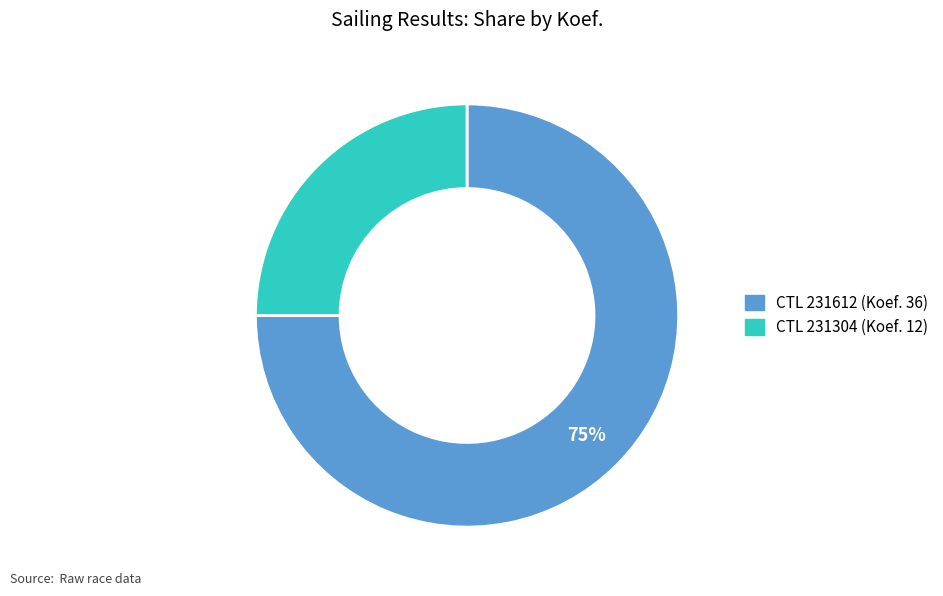

Is there a majority slice in this chart?

Yes